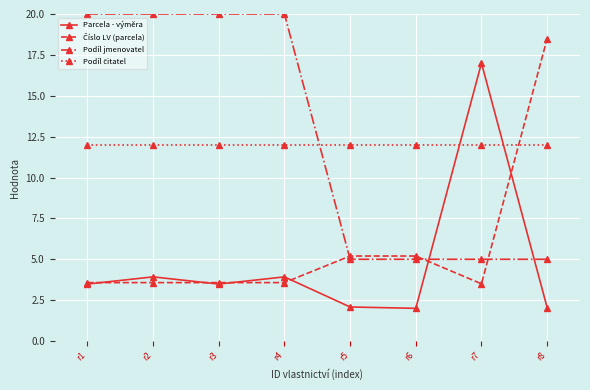

What is the difference between the highest and lowest values at r3?

16.5